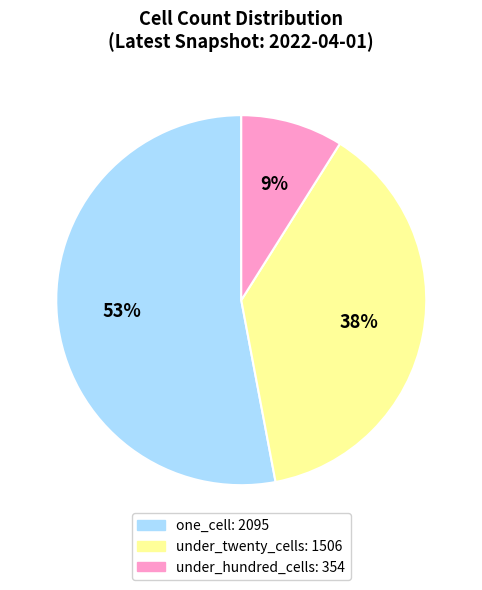

Does any single category account for the majority?

Yes